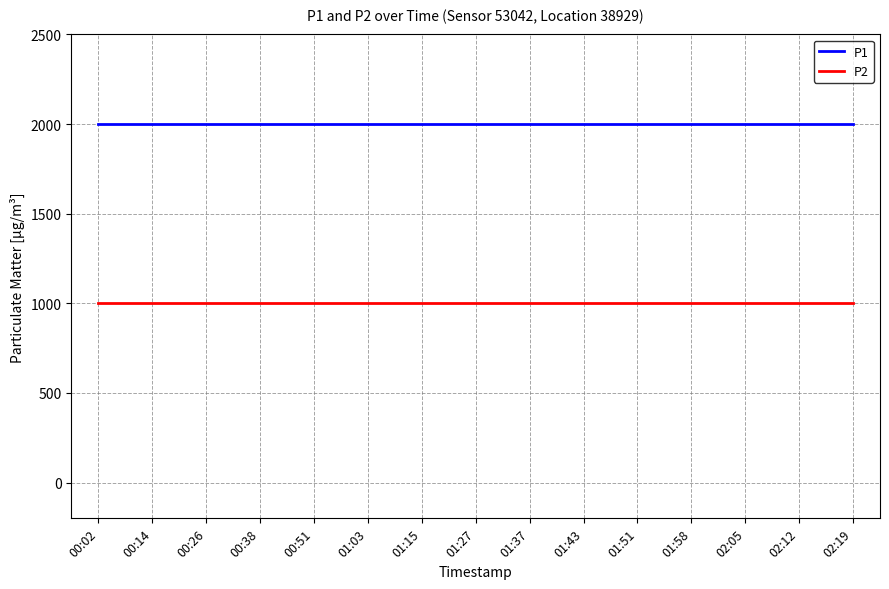

Rank the series by their maximum value, from highest to lowest.

P1, P2